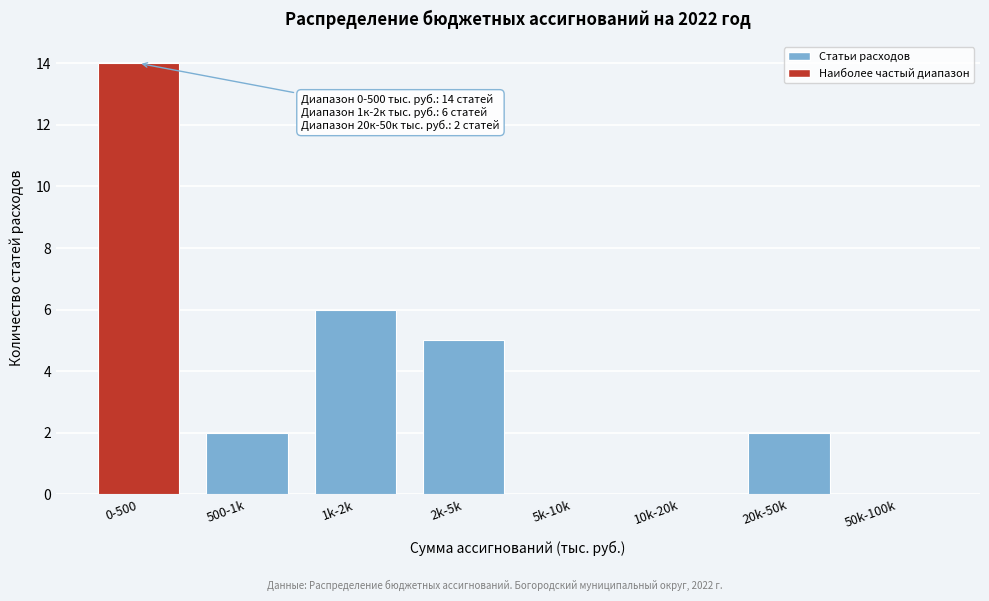

Reading left to right, what are all the values shown in this chart?

0-500=14	500-1k=2	1k-2k=6	2k-5k=5	5k-10k=0	10k-20k=0	20k-50k=2	50k-100k=0